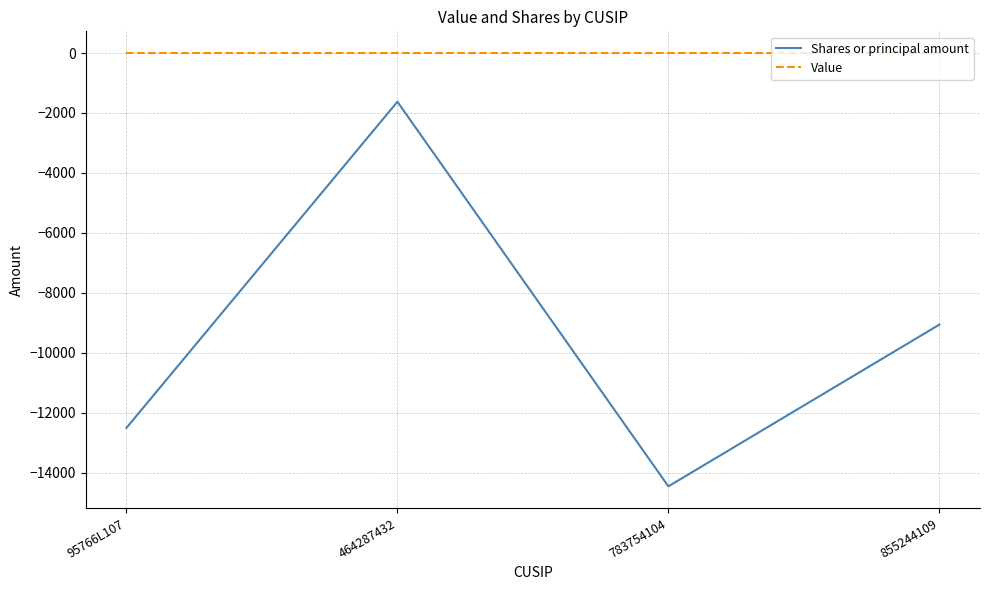

Rank the series at 855244109 from lowest to highest value.

Shares or principal amount, Value